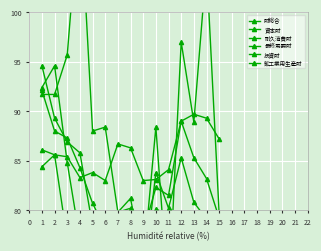

Which category has the highest value across all series?

4